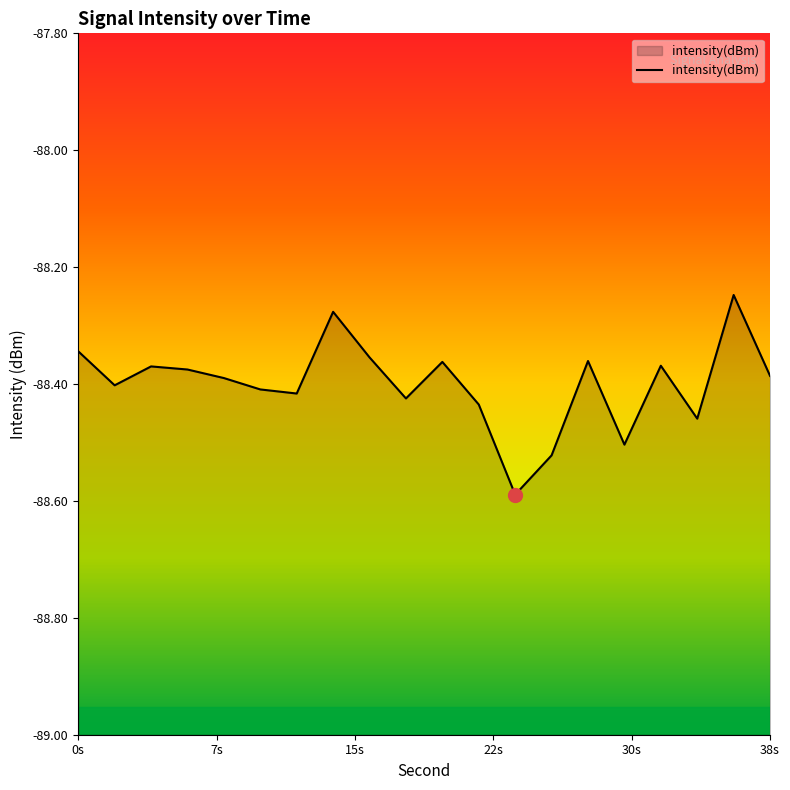

What is the smallest value displayed?

-88.6